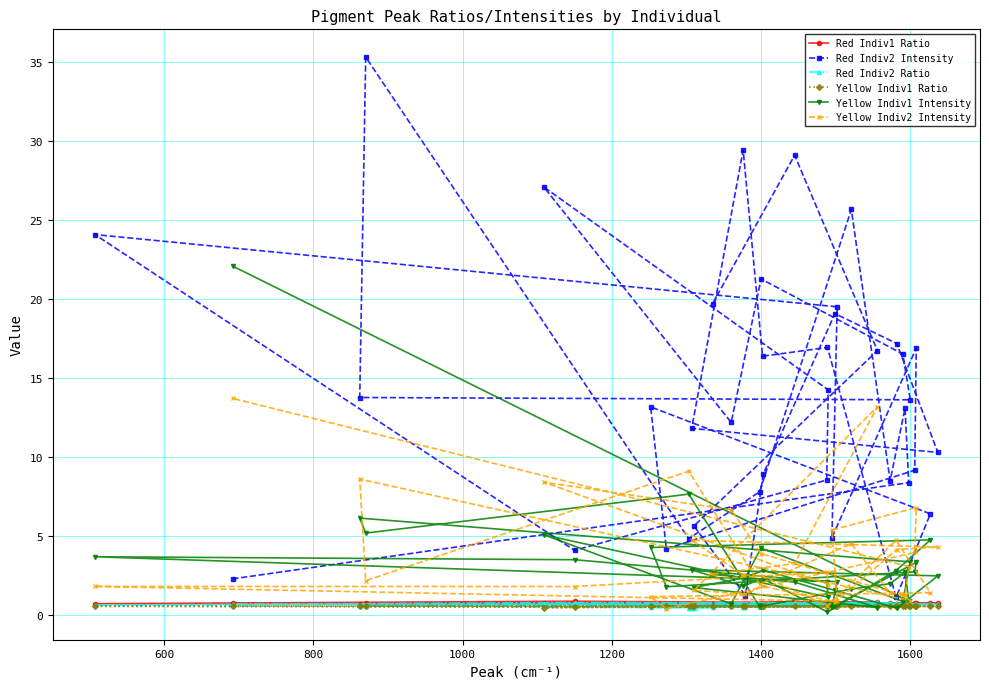

What is the maximum value for Yellow Indiv1 Intensity?

22.1